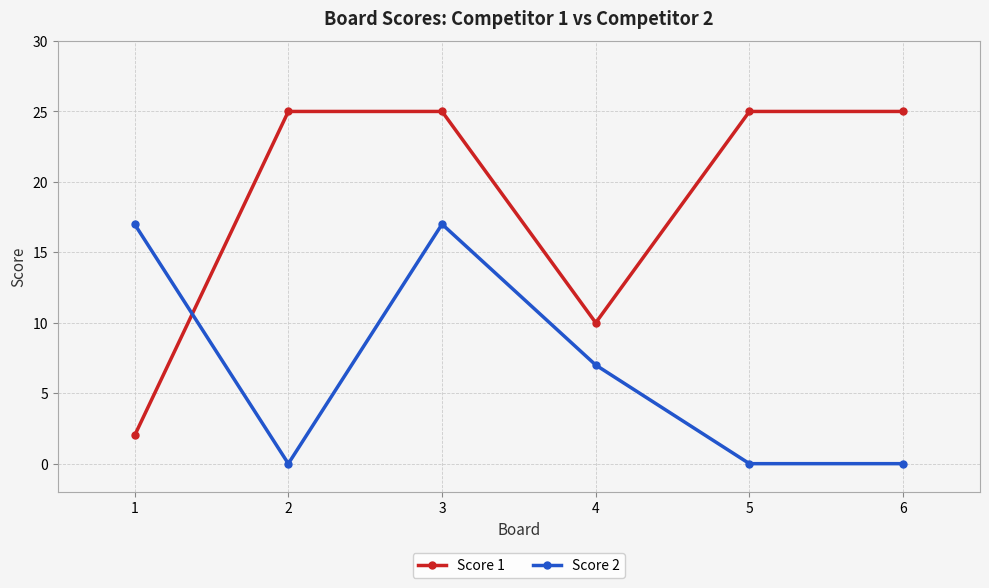

Count the Score 1 values in the range 10 to 25.

5